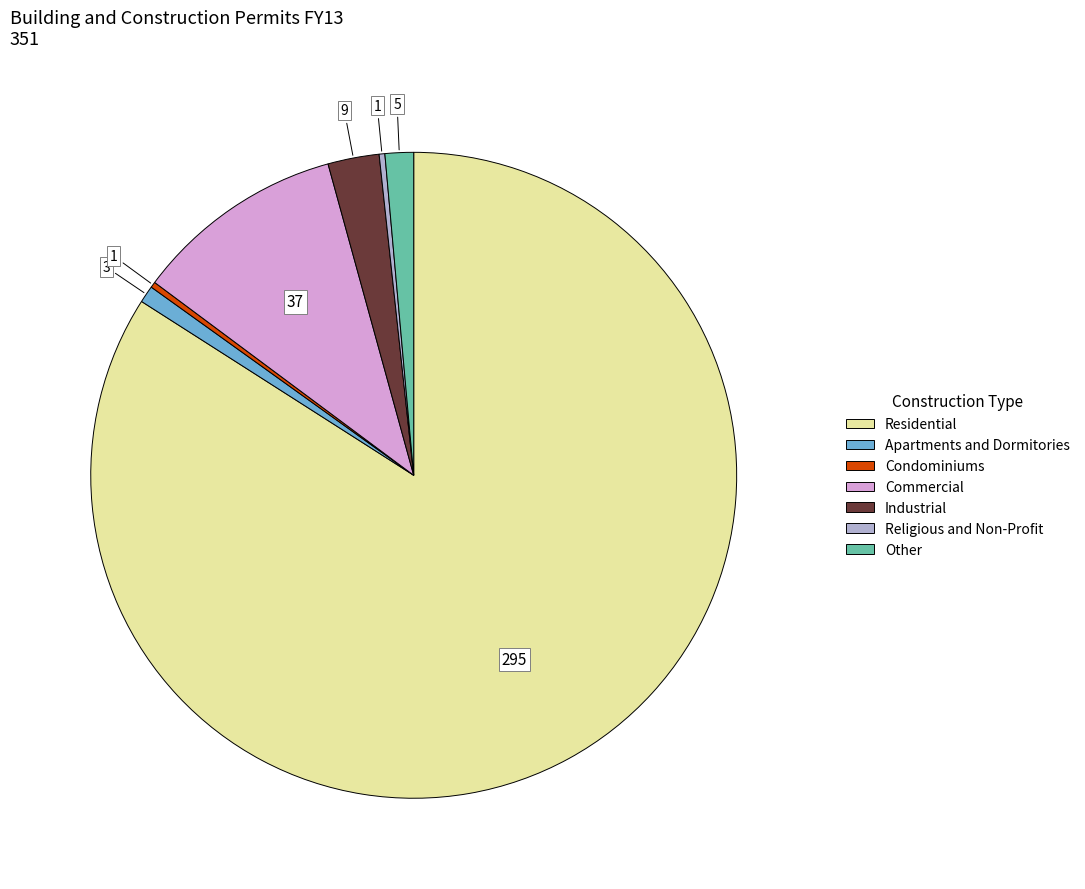

Count the number of slices in the pie.

7